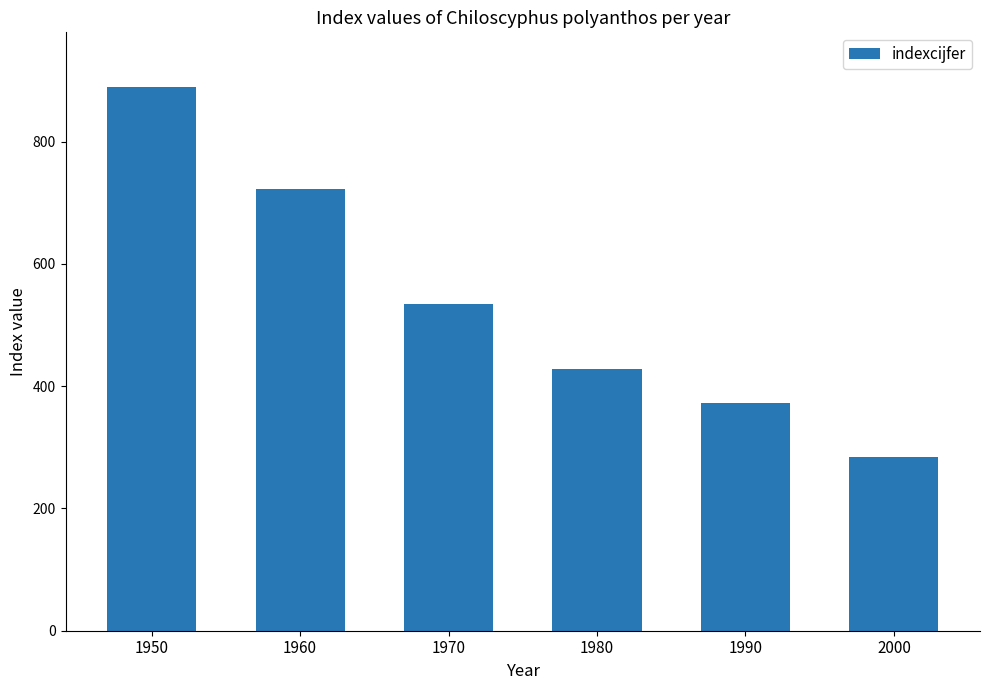

How many data points does each series have?

6